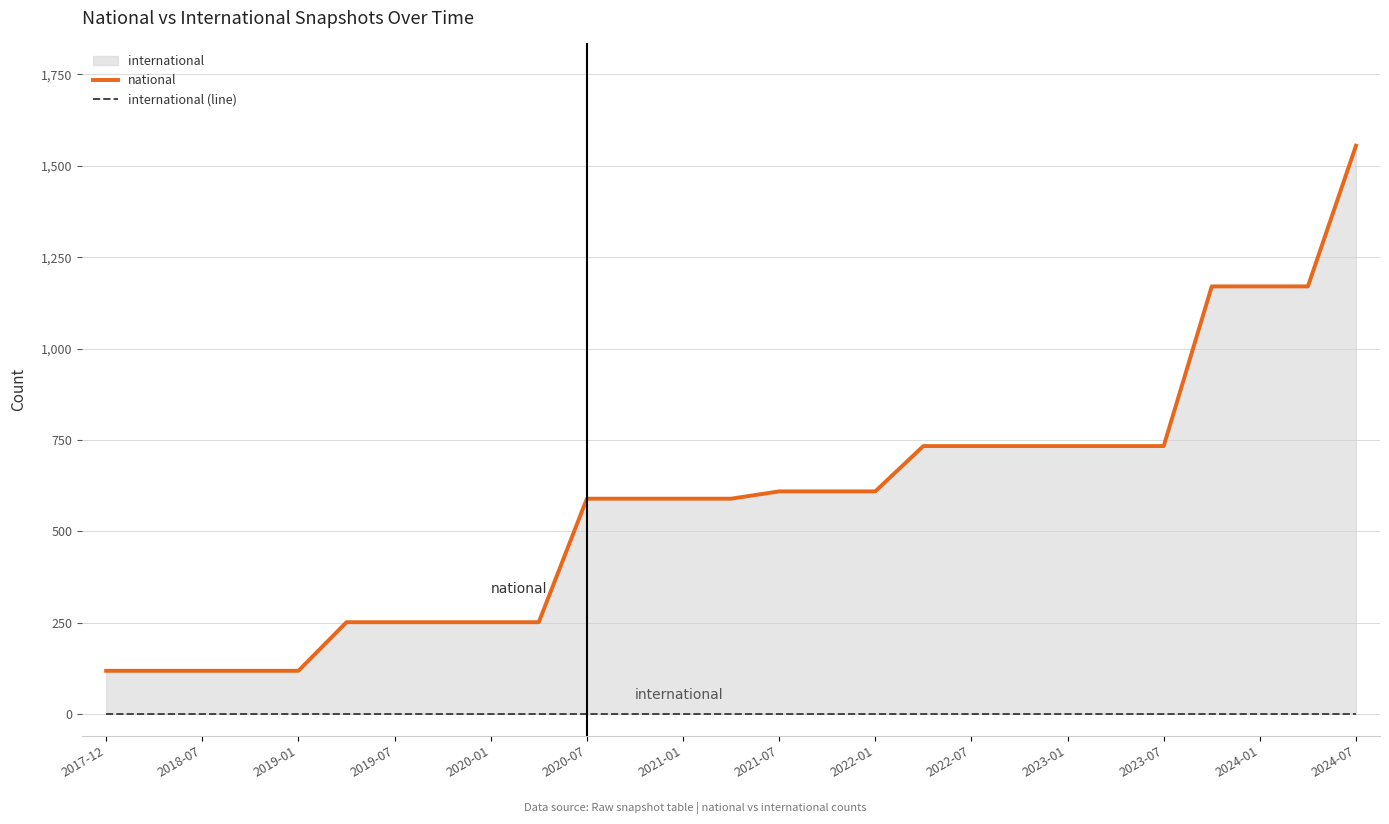

What is the spread (max minus min) of values at 2024-01?

1170